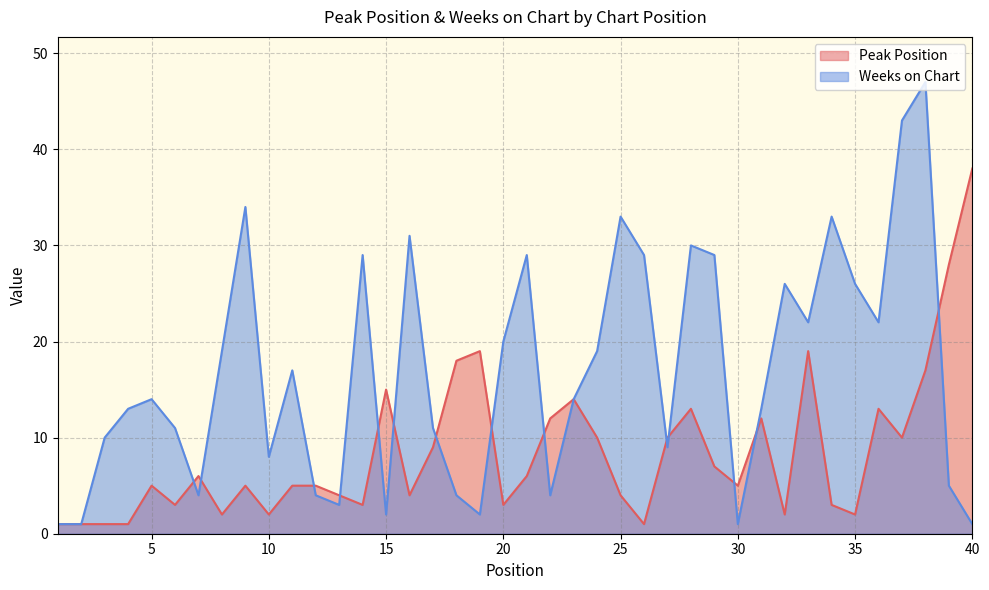

At which label is Weeks on Chart closest to 24?

32